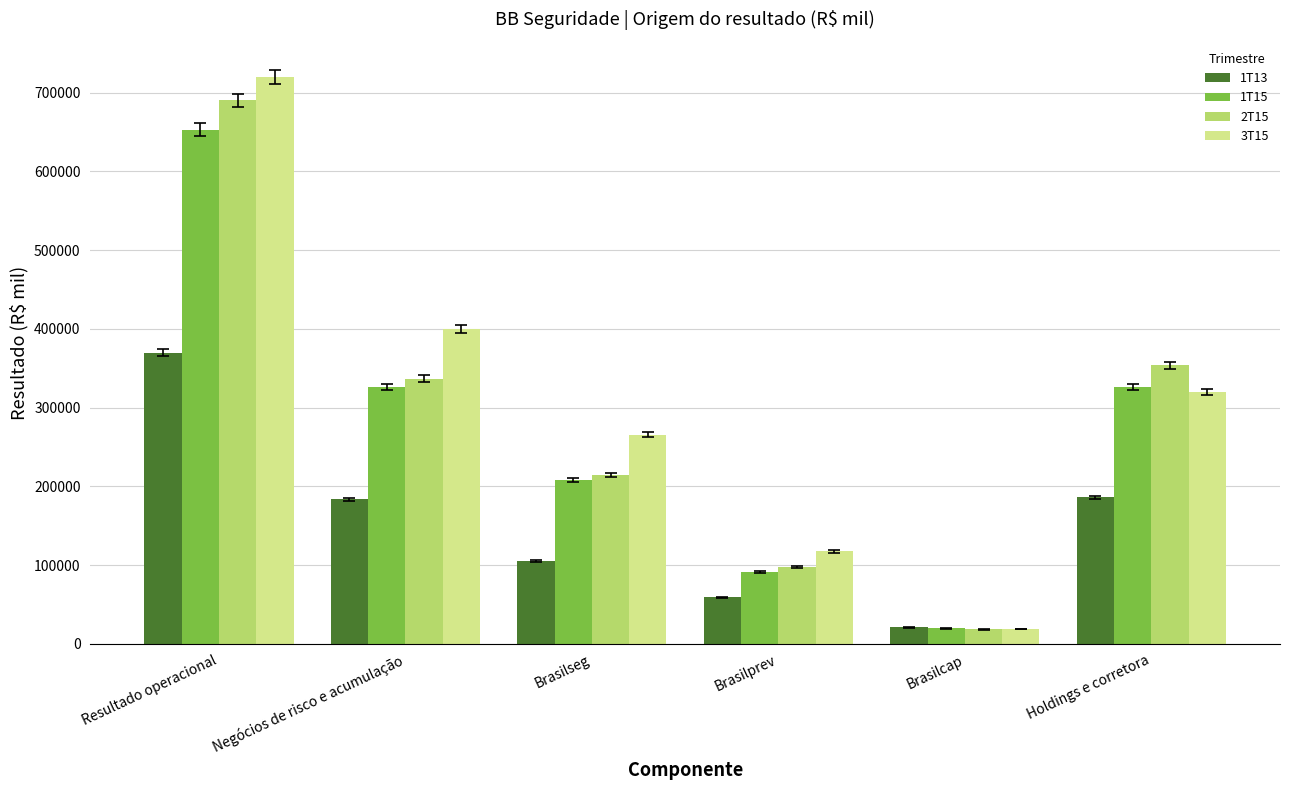

At which label does 3T15 reach its minimum?

Brasilcap